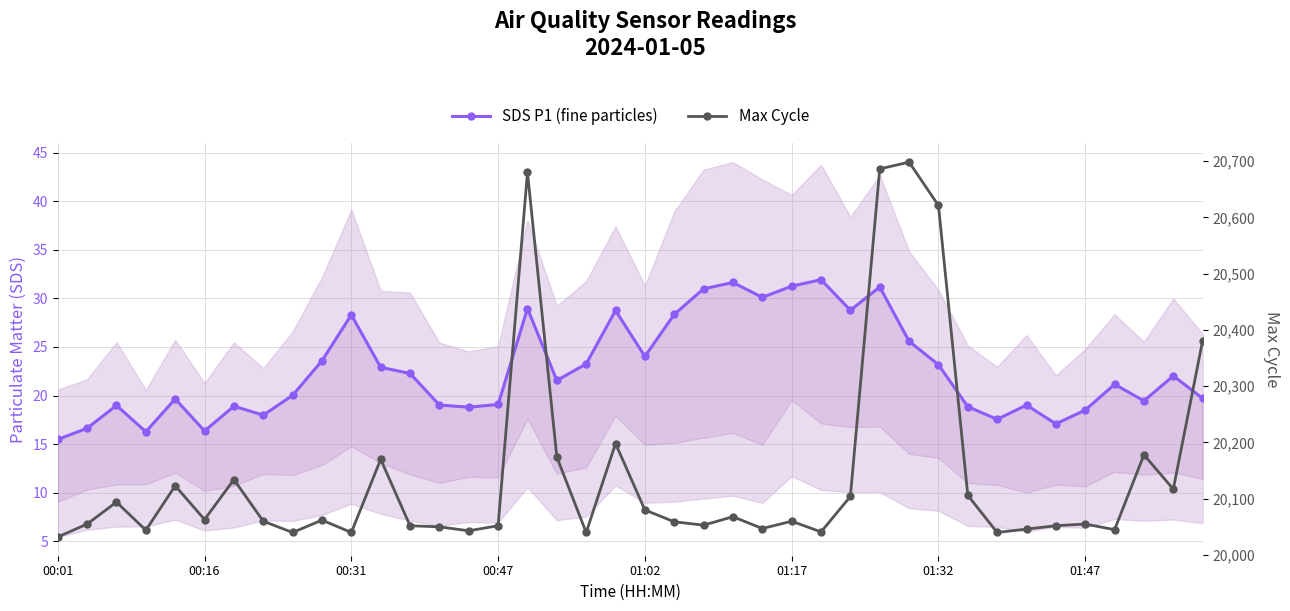

Between 00:31 and 11, which is larger?

11